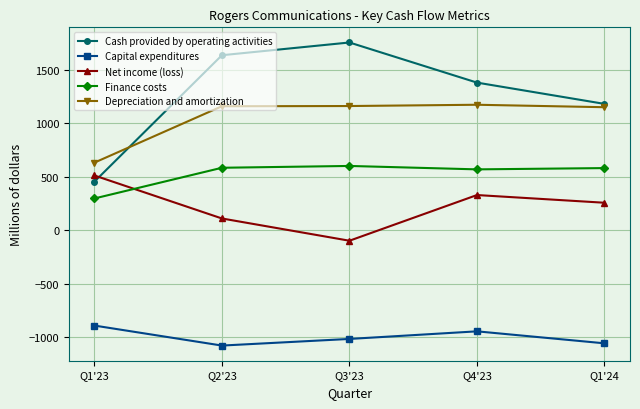

What is the average value of the Depreciation and amortization series?

1054